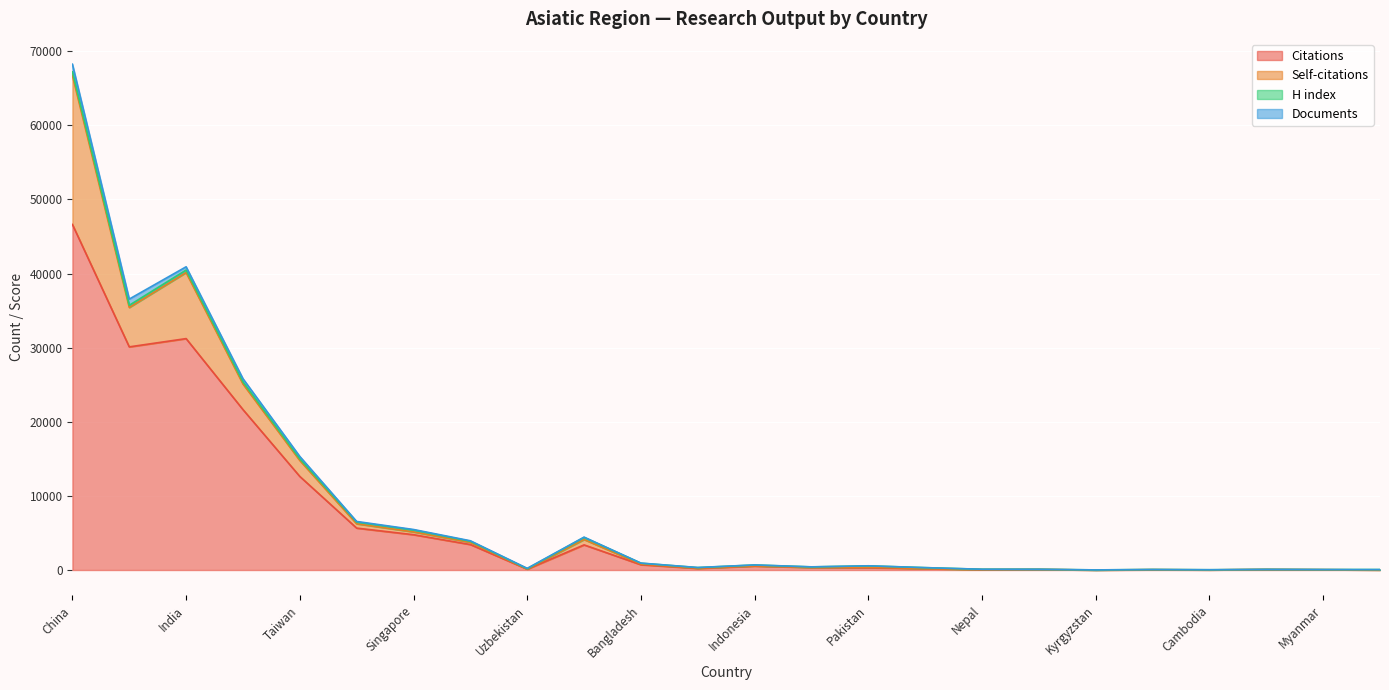

Rank the categories by Self-citations value from lowest to highest.

Kyrgyzstan, Cambodia, Bhutan, Myanmar, Kazakhstan, Nepal, Mongolia, Viet Nam, Sri Lanka, Tajikistan, Uzbekistan, Philippines, Indonesia, Pakistan, Bangladesh, Thailand, Singapore, Hong Kong, Malaysia, Taiwan, South Korea, Japan, India, China